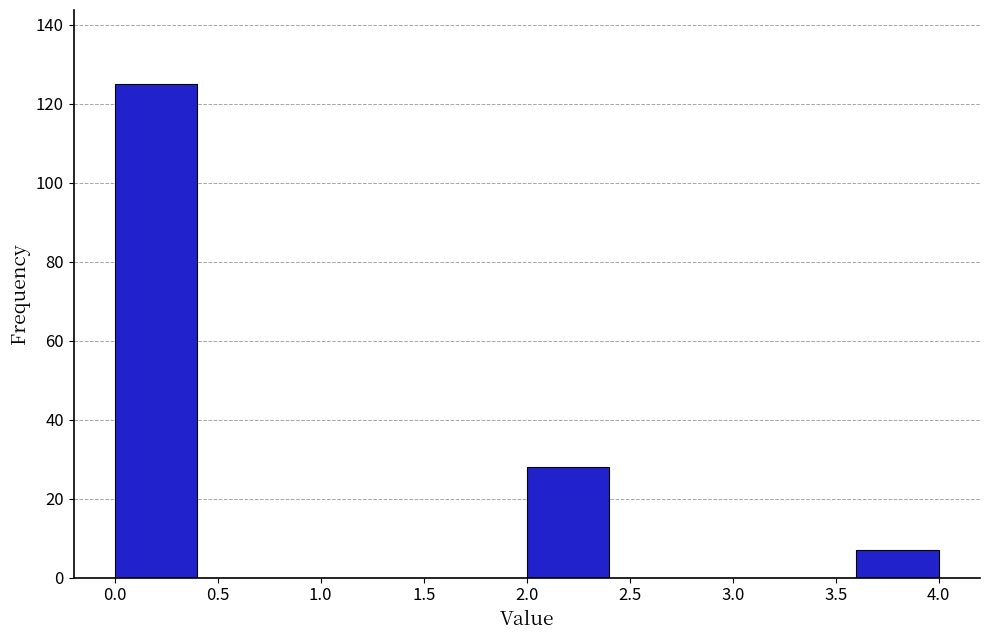

Which range on the x-axis has the tallest bar?

0.0 to 0.4